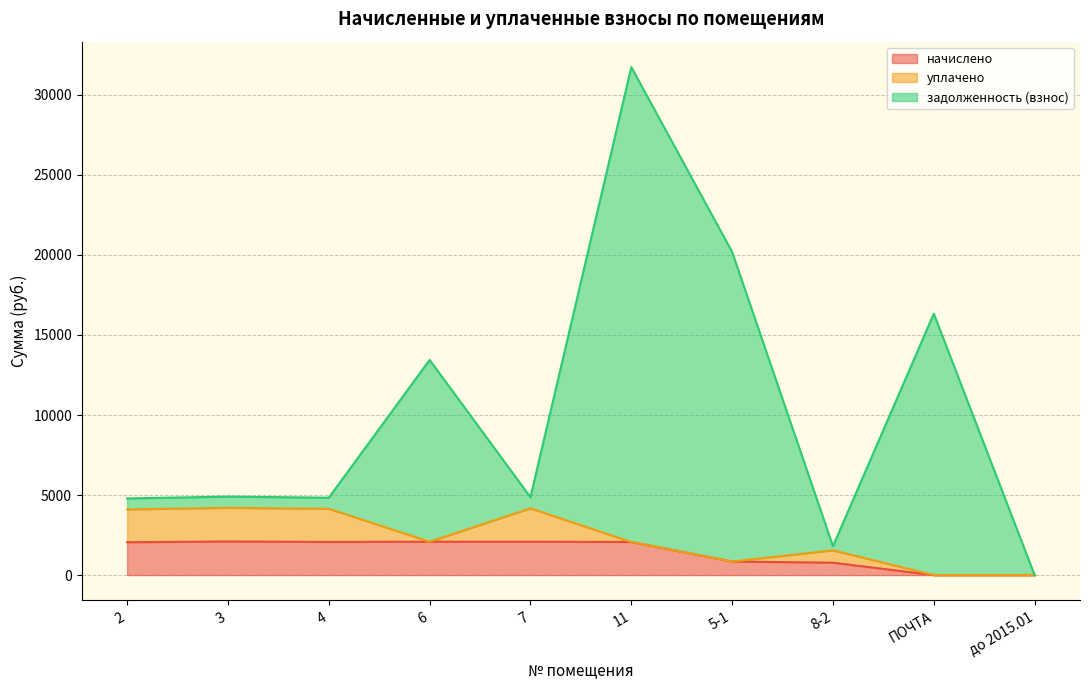

Which series has the largest range (max minus min)?

задолженность (взнос)